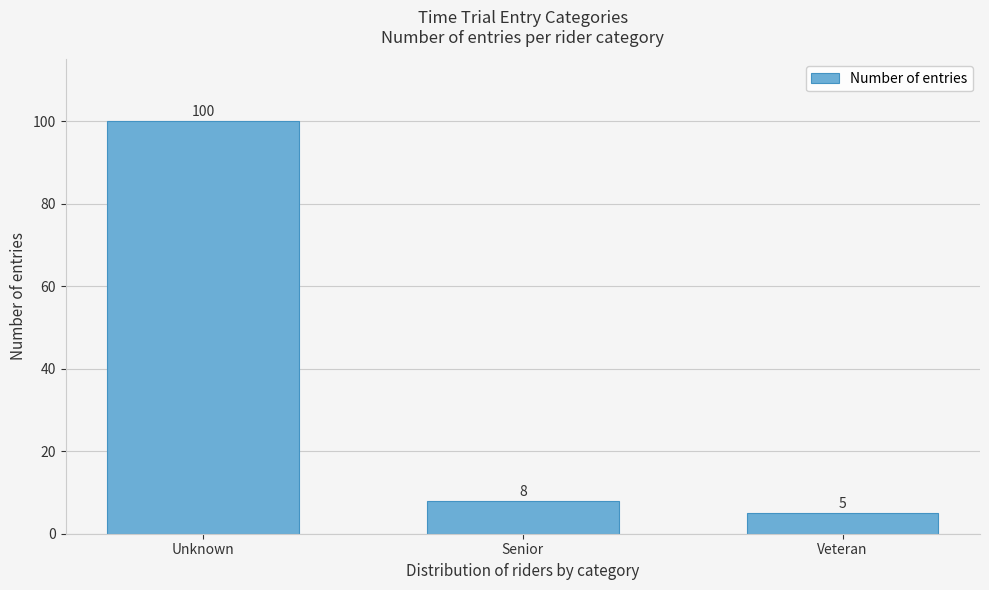

Reading left to right, extract all data points from this chart.

100	8	5